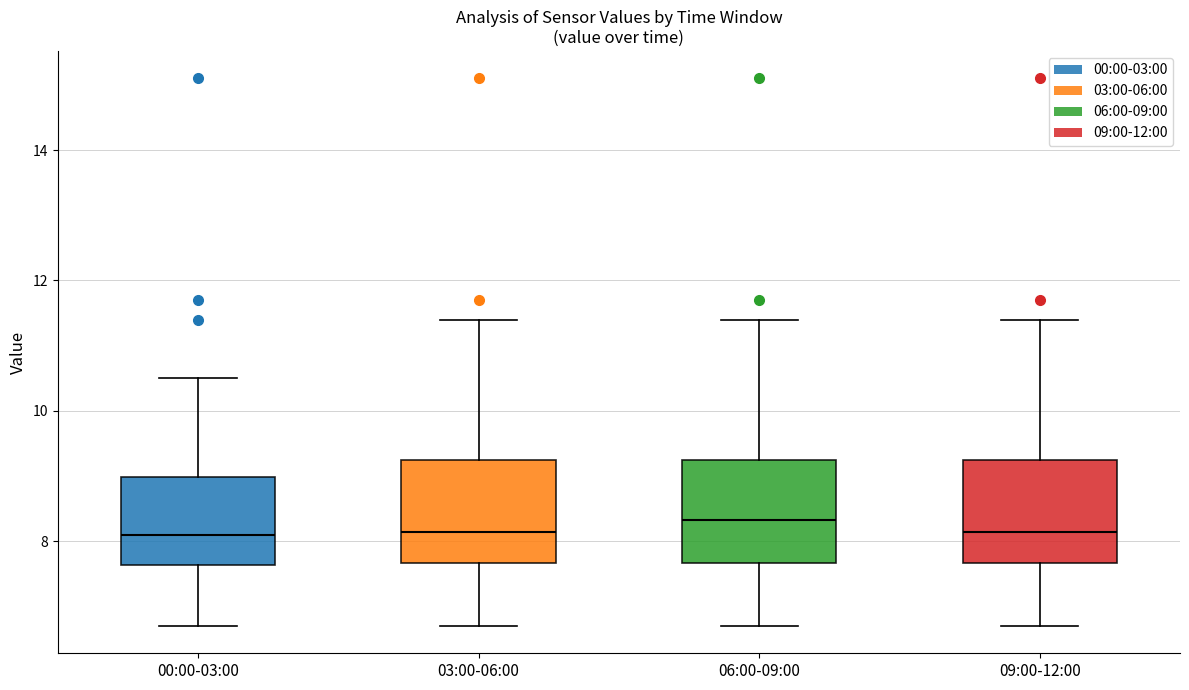

Reading left to right, transcribe this box plot: for each box, give where its median line is, the range the box spans, and where its two whiskers end, as read against the y-axis. The values are not printed on the chart, so give them approximately, as read against the axis.

00:00-03:00: median 8.2, box 7.6 to 9.0, whiskers 6.8 to 10.6
03:00-06:00: median 8.2, box 7.6 to 9.2, whiskers 6.8 to 11.4
06:00-09:00: median 8.4, box 7.6 to 9.2, whiskers 6.8 to 11.4
09:00-12:00: median 8.2, box 7.6 to 9.2, whiskers 6.8 to 11.4